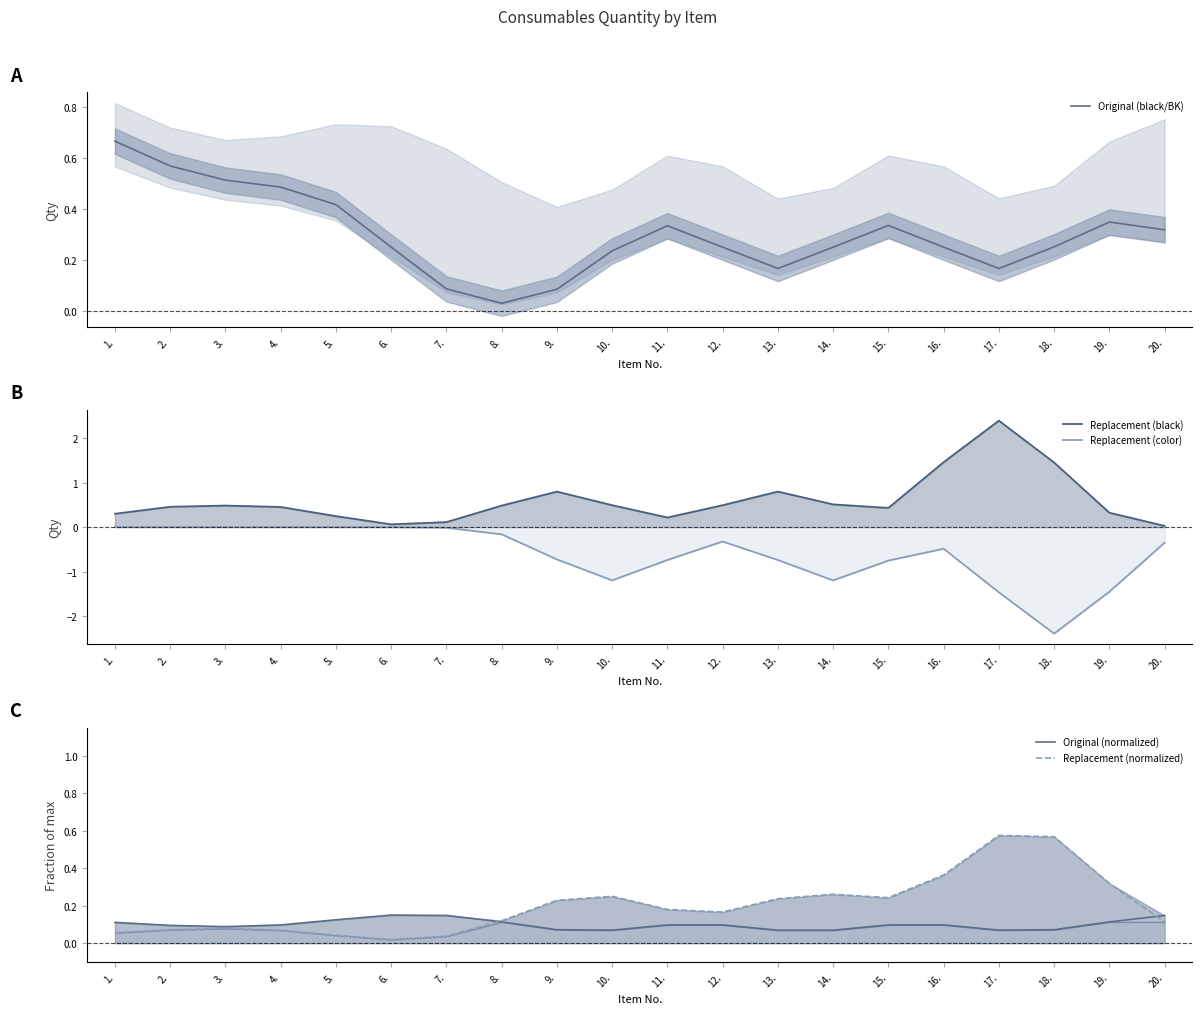

What is the value of the Original (normalized) point at the 7th from the left?

0.1